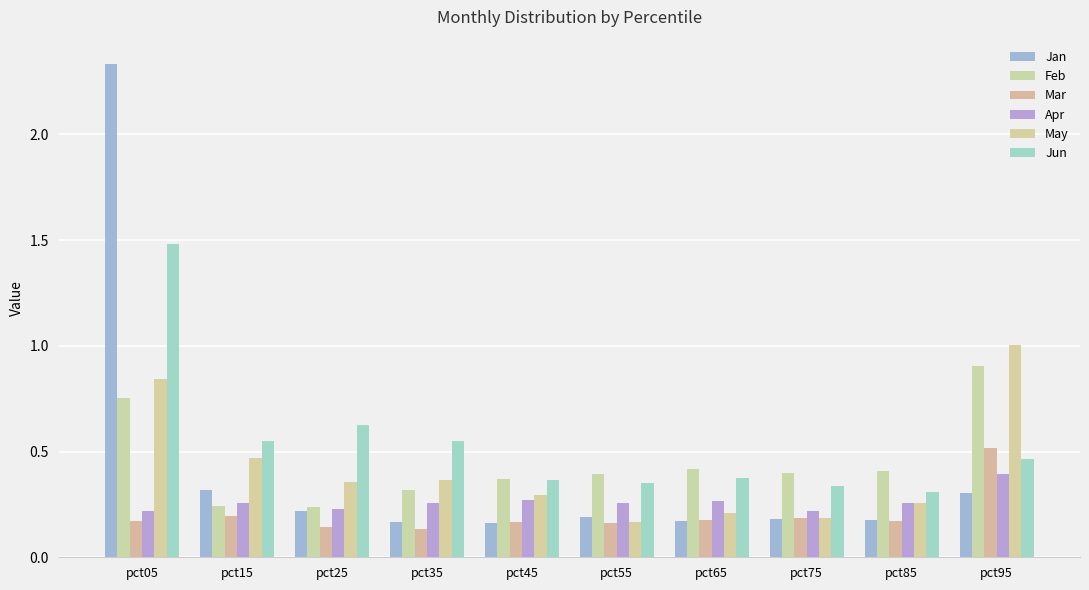

At which label does Apr reach its minimum?

pct75